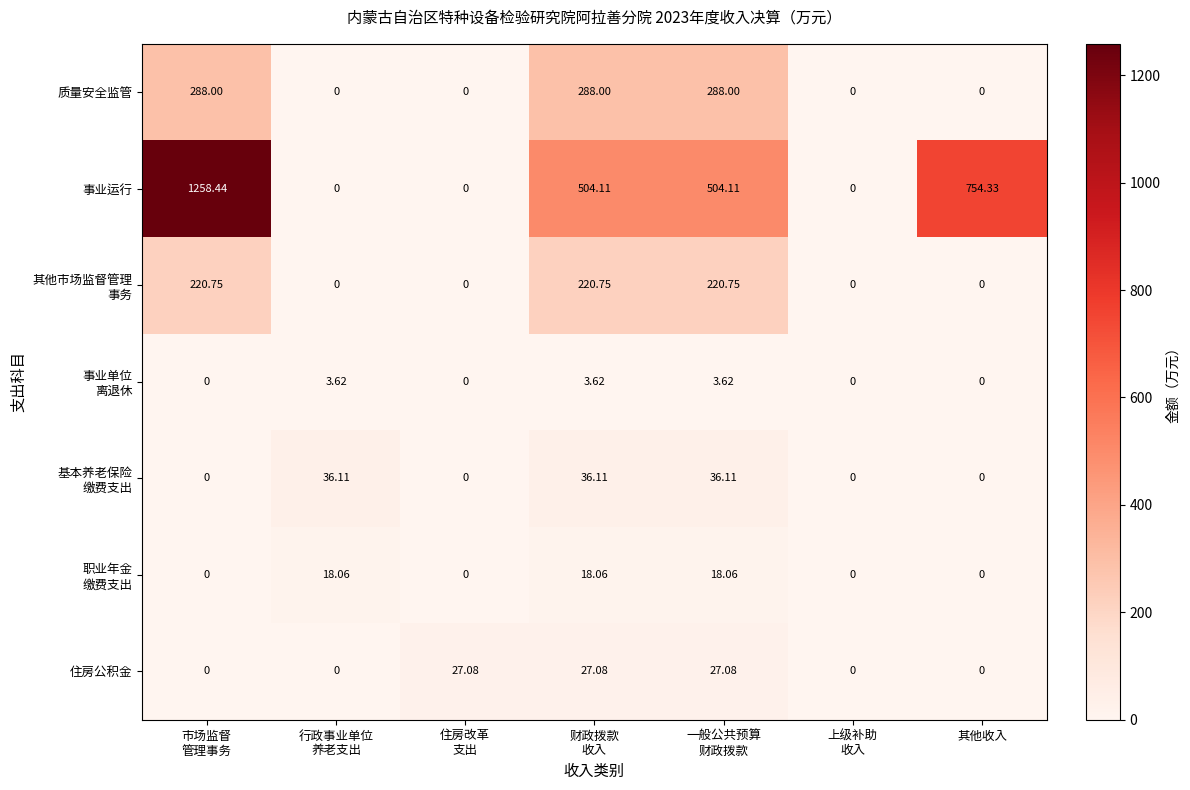

Which series has the largest range (max minus min)?

事业运行